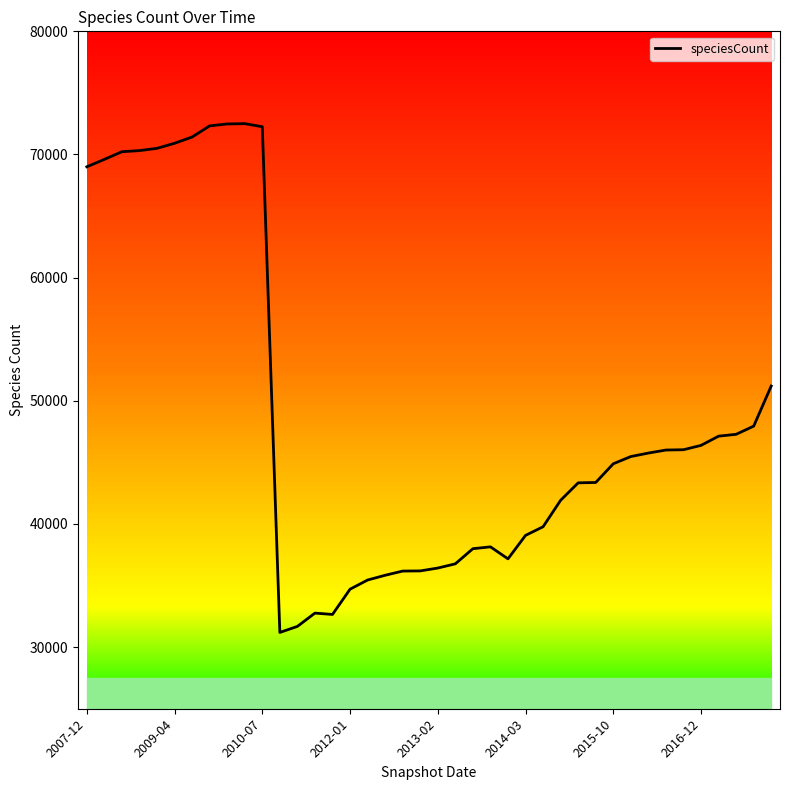

What is the greatest value displayed?

72504